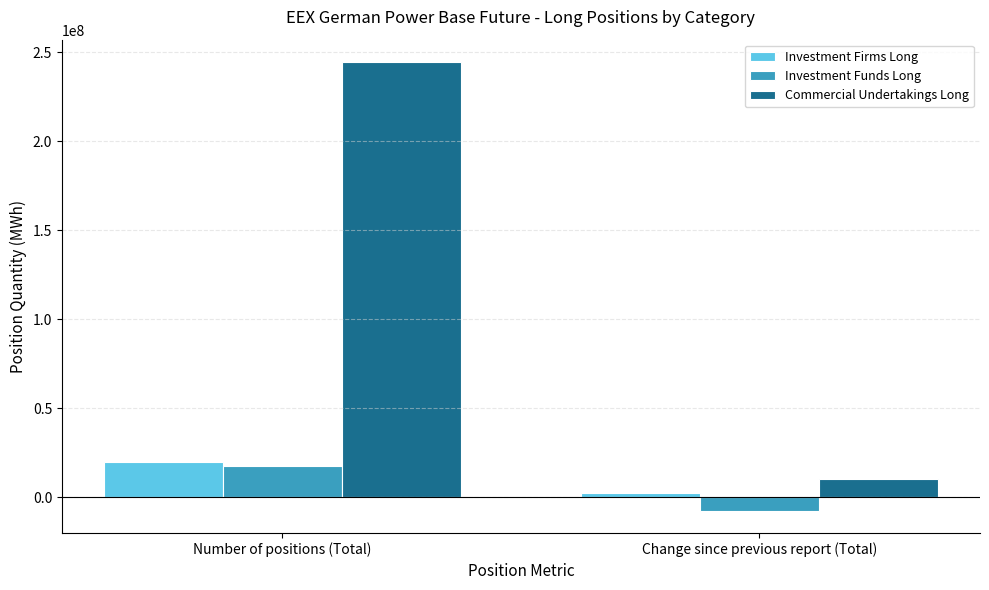

List the labels in order of Commercial Undertakings Long value, largest first.

Number of positions (Total), Change since previous report (Total)